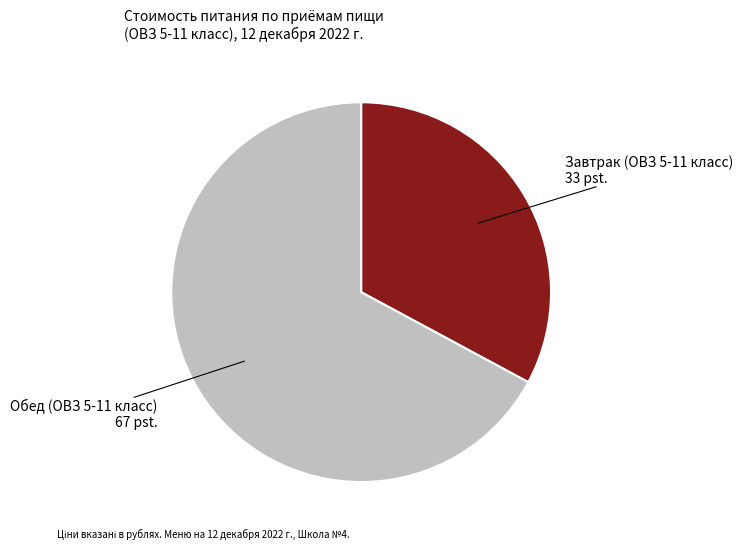

How many segments does this pie chart have?

2